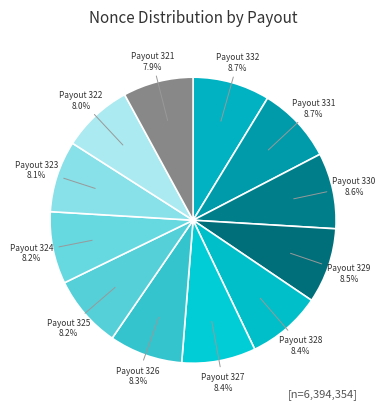

To the nearest percent, what is the difference between the largest and smallest slice percentages?

1%